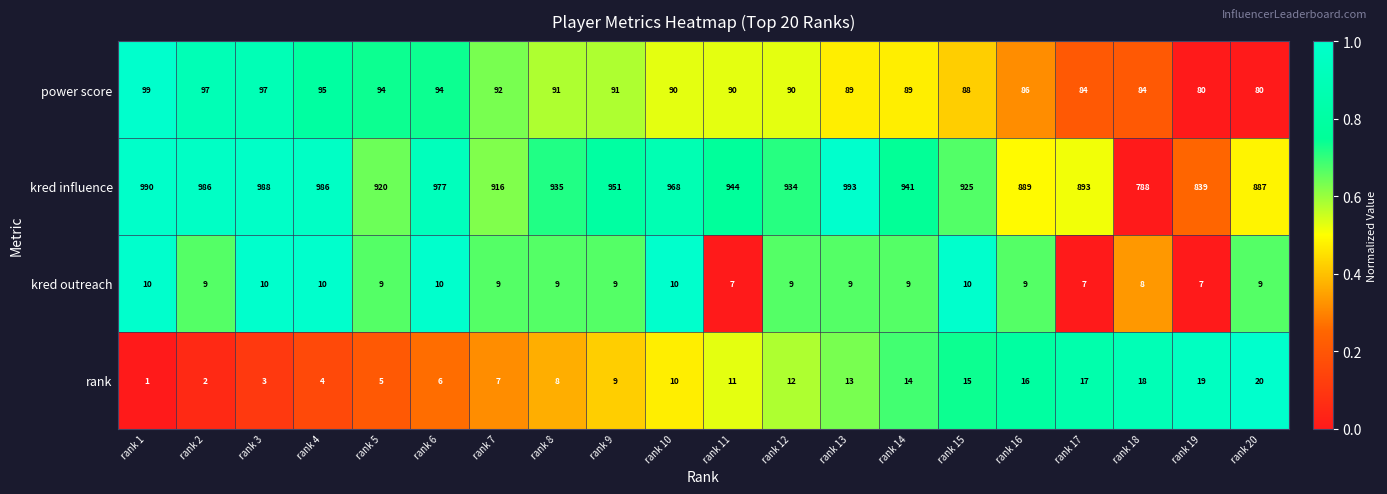

Between rank 6 and rank 11, which series saw the biggest shift?

kred influence